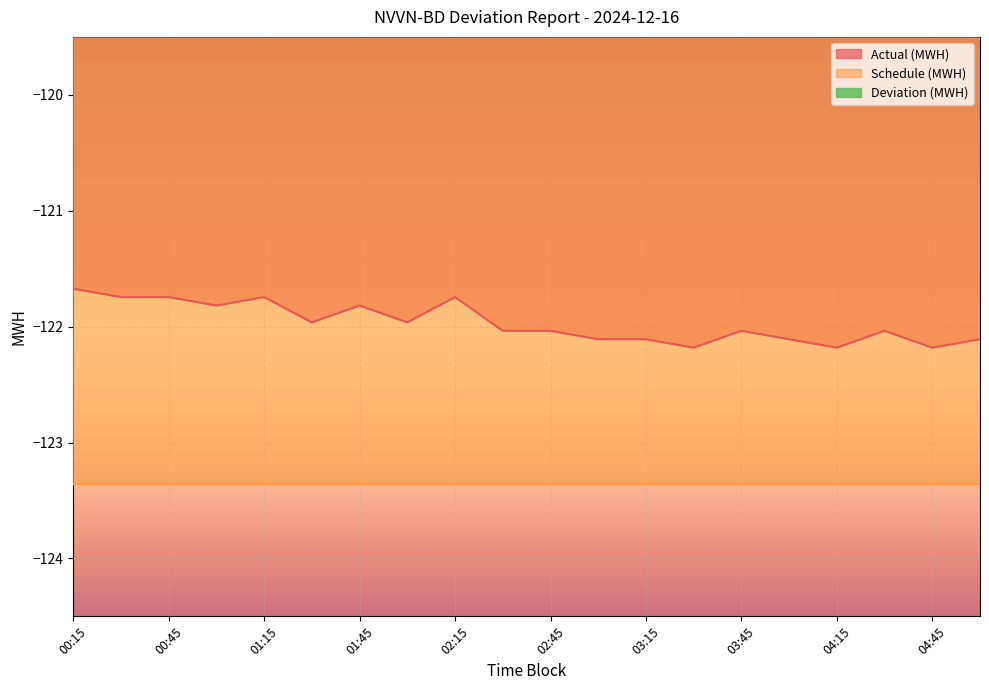

What position from the right is 03:00?

9